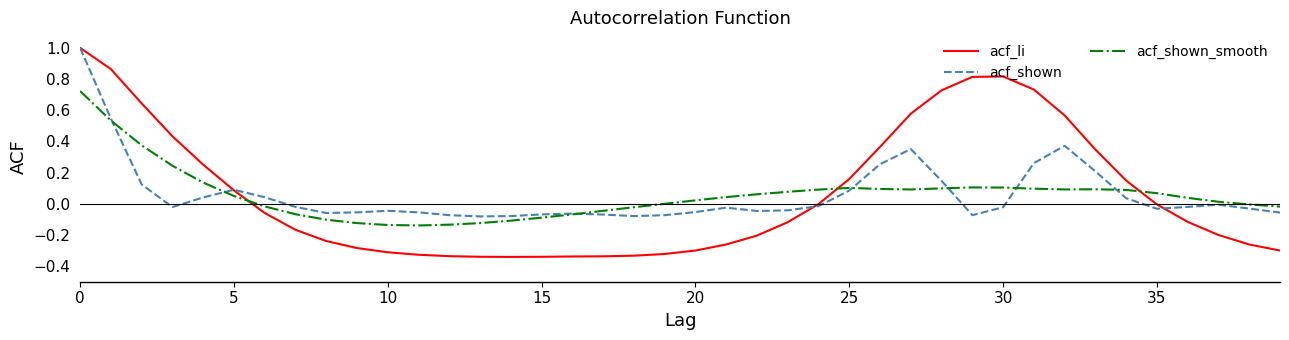

What is the maximum value shown in the chart?

1.0